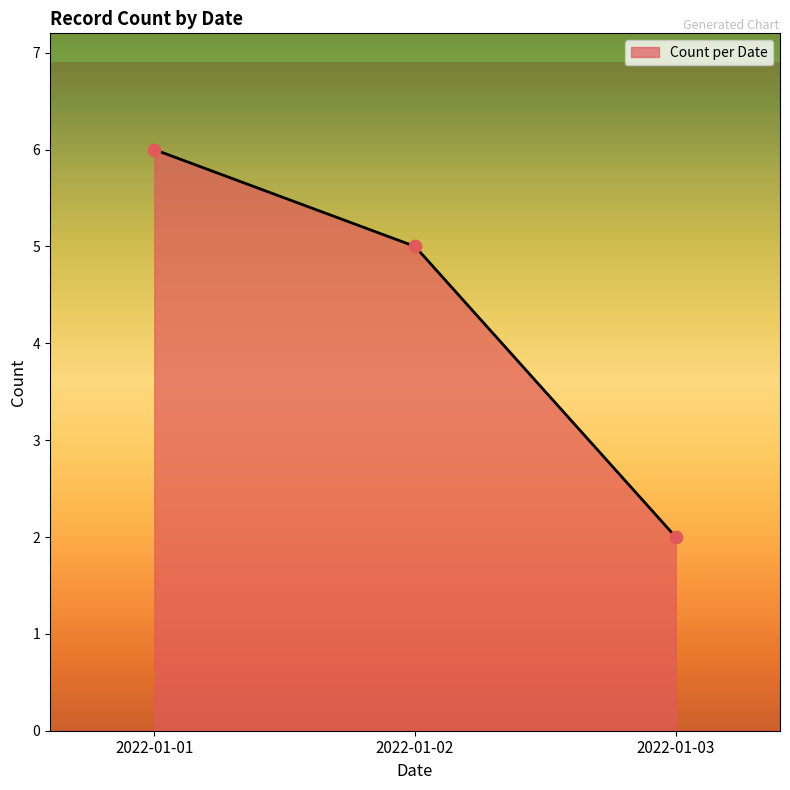

What is the change in value from 2022-01-02 to 2022-01-03?

-3